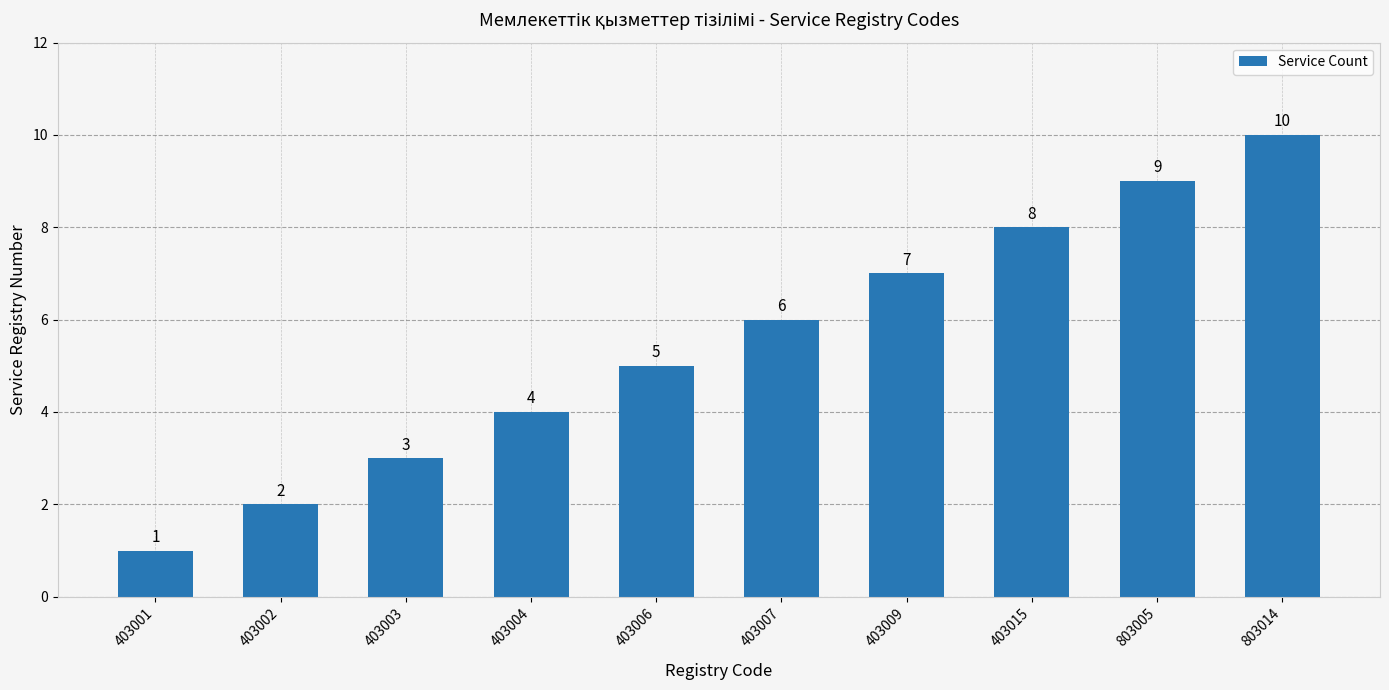

True or false: the data shows 6 at 403007.

True